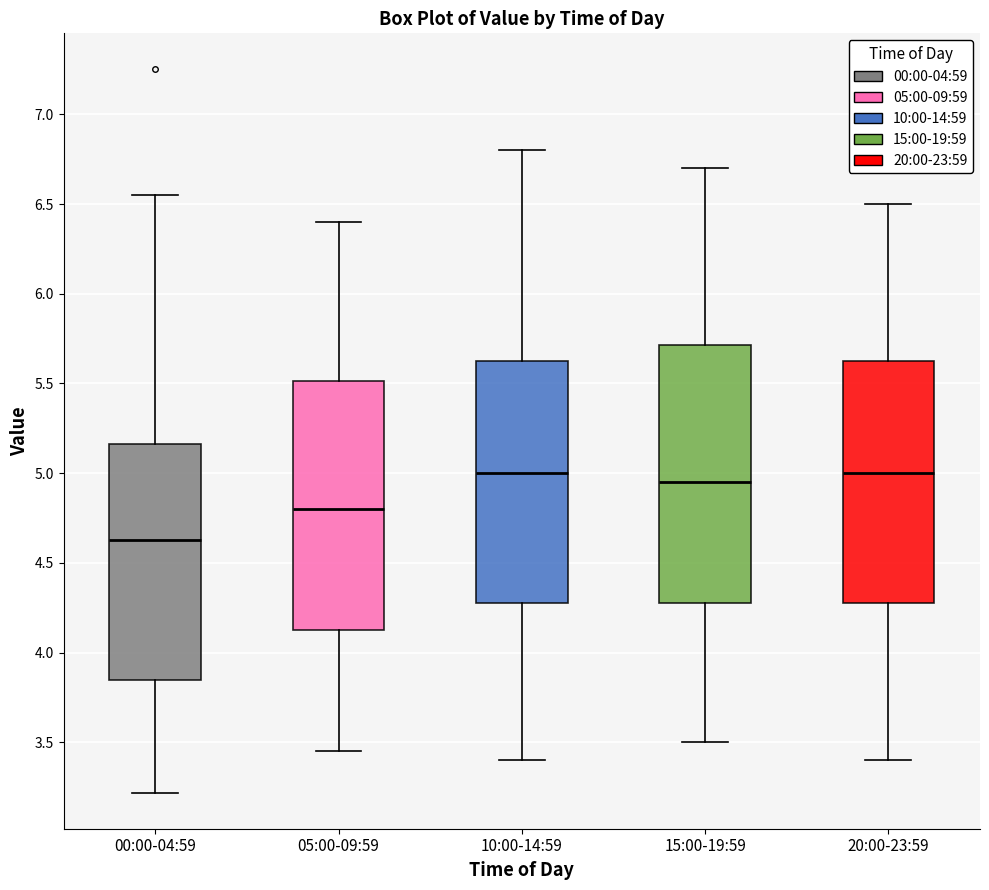

Reading left to right, read every box against the y-axis: the position of its median line, the range the box covers, and the ends of its whiskers. The values are not printed on the chart, so give them approximately, as read against the axis.

00:00-04:59: median 4.65, box 3.85 to 5.15, whiskers 3.20 to 6.55
05:00-09:59: median 4.80, box 4.15 to 5.50, whiskers 3.45 to 6.40
10:00-14:59: median 5.00, box 4.30 to 5.65, whiskers 3.40 to 6.80
15:00-19:59: median 4.95, box 4.30 to 5.70, whiskers 3.50 to 6.70
20:00-23:59: median 5.00, box 4.30 to 5.65, whiskers 3.40 to 6.50